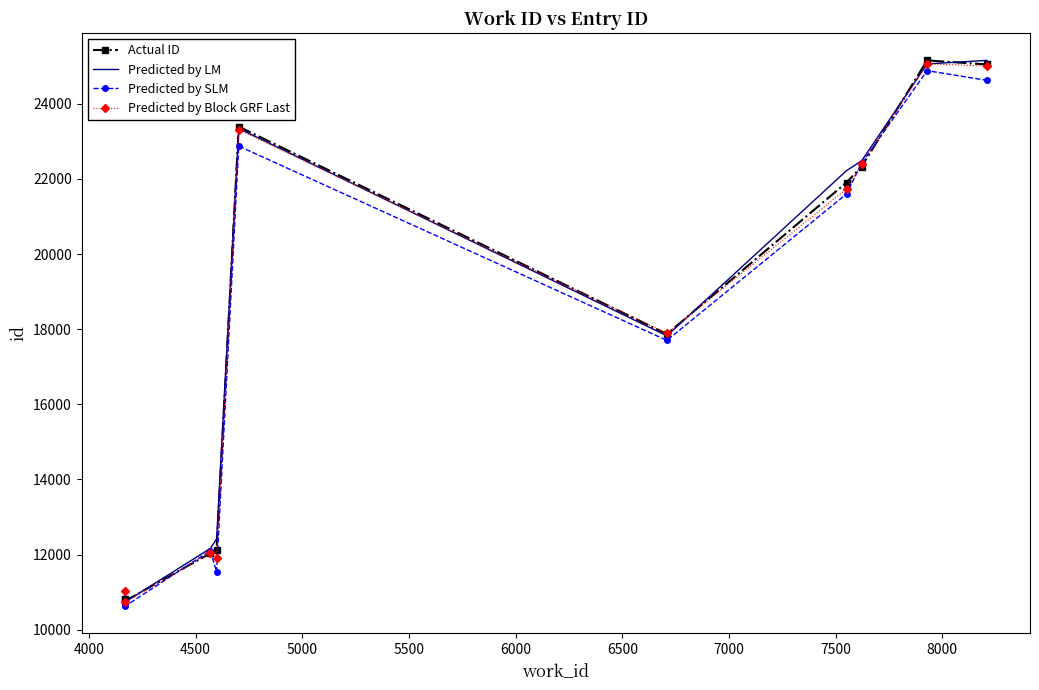

What is the sum of all Predicted by LM values?

182322.1